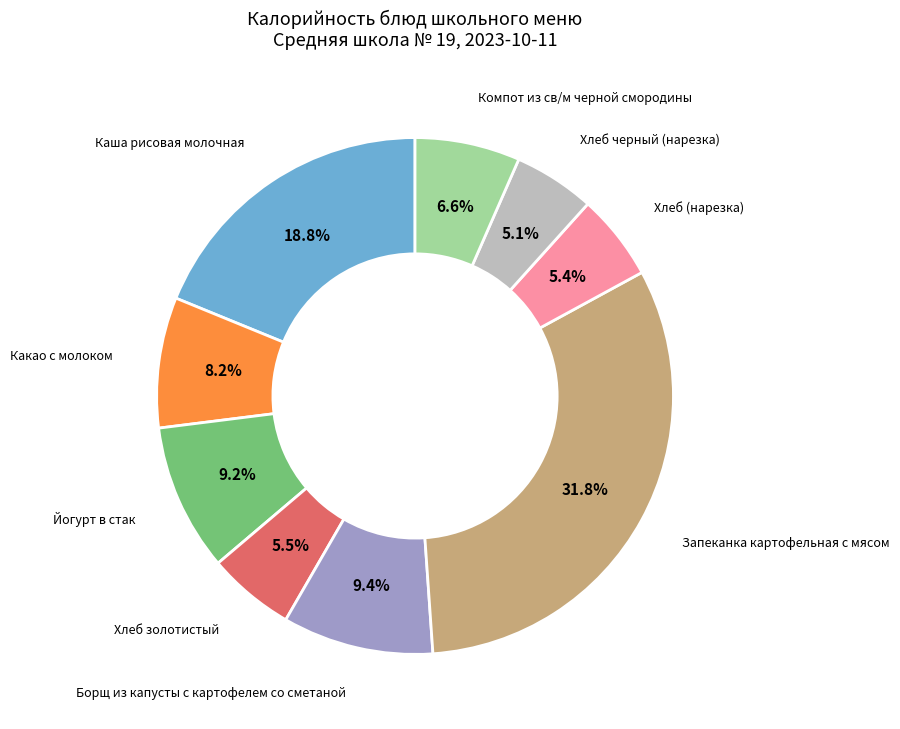

Count the number of slices in the pie.

9